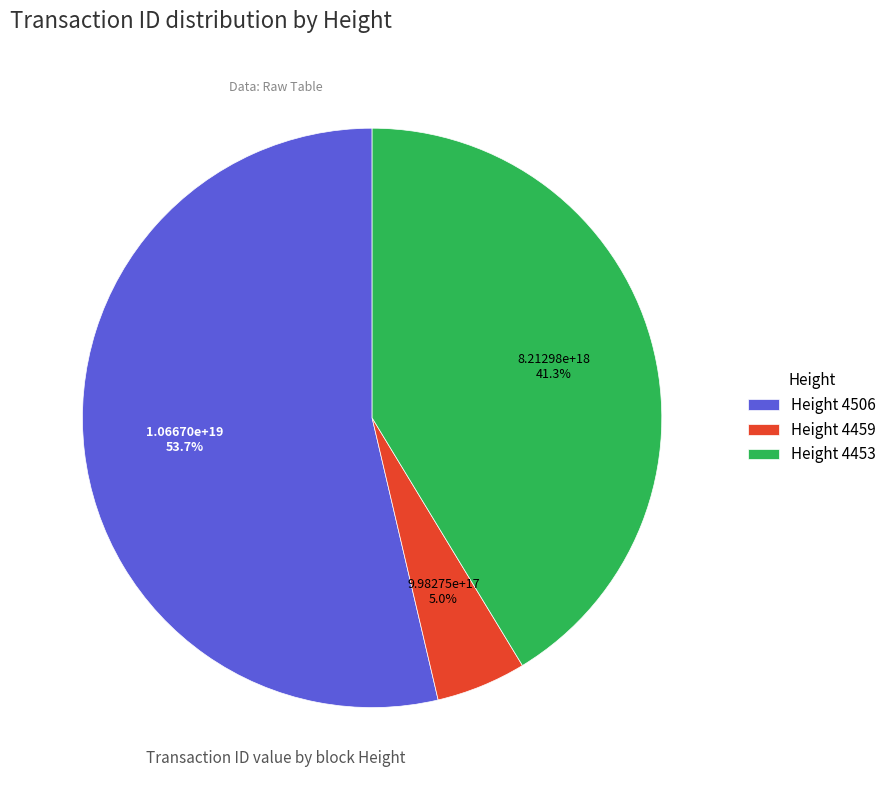

How much of the chart is everything except Height 4453?

58.7%